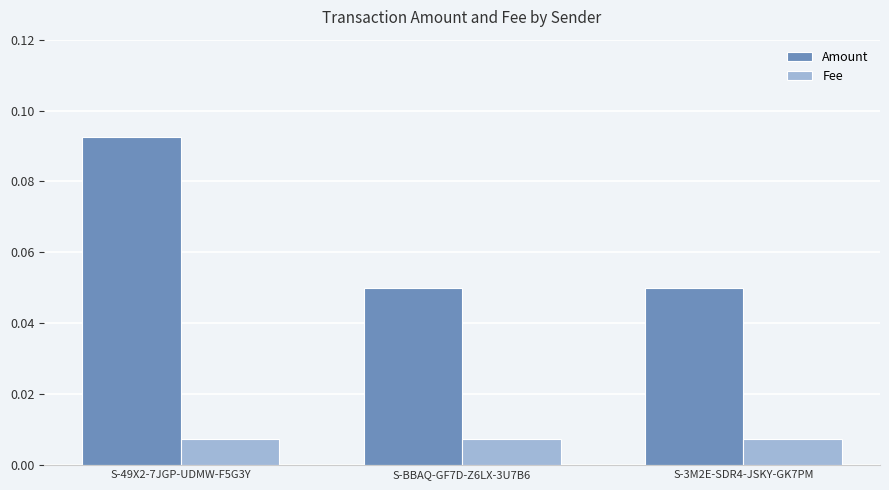

How many categories are shown in the chart?

3